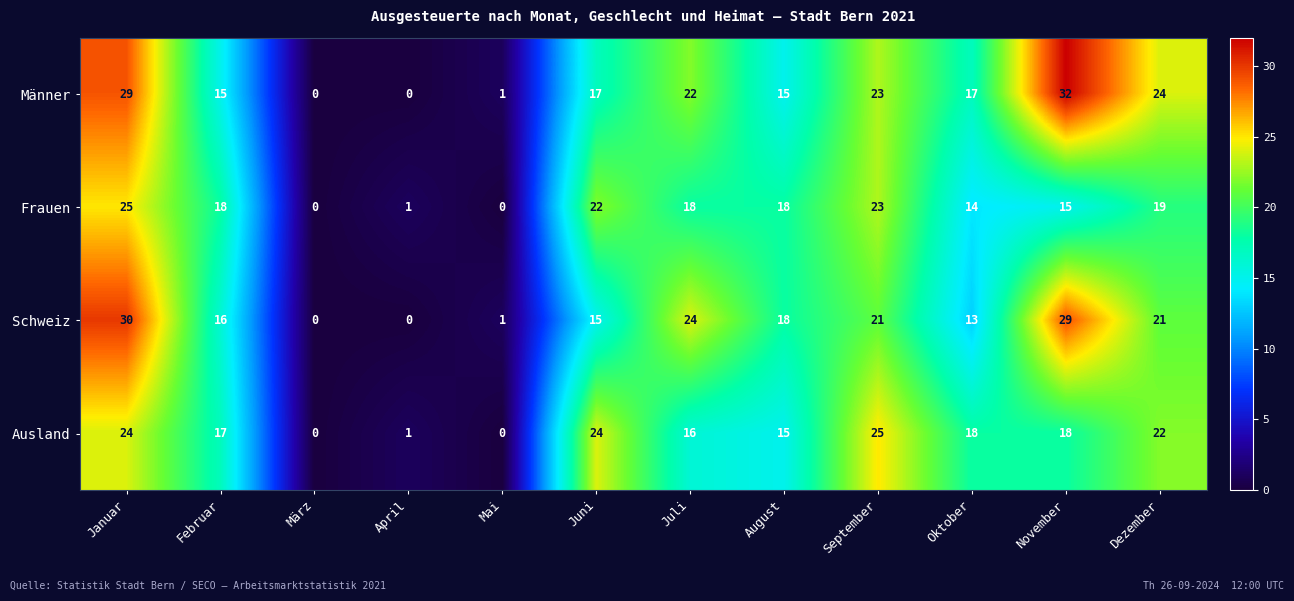

Is the value of Männer at Oktober greater than the value of Schweiz at Dezember?

No